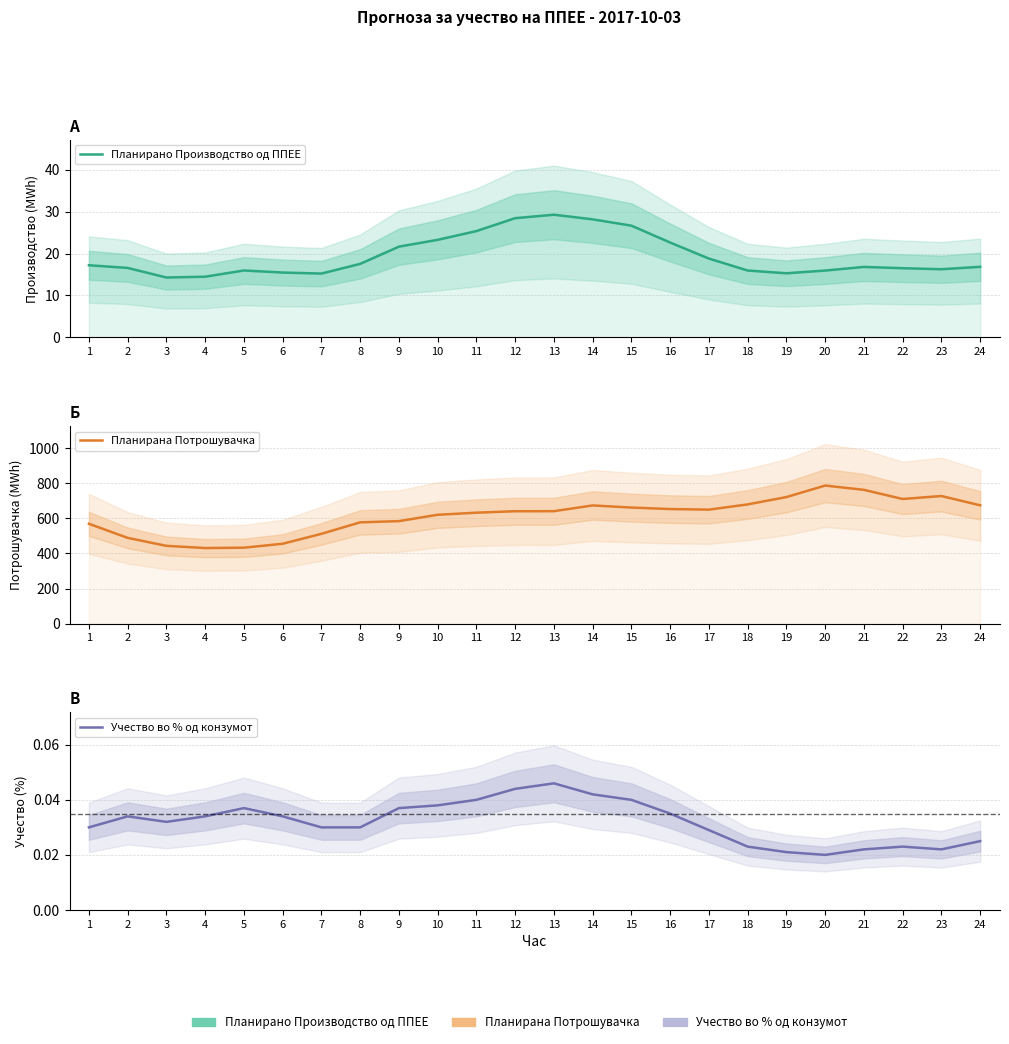

What is the difference between the maximum and minimum values in the Планирано Производство од ППЕЕ series?

15.0